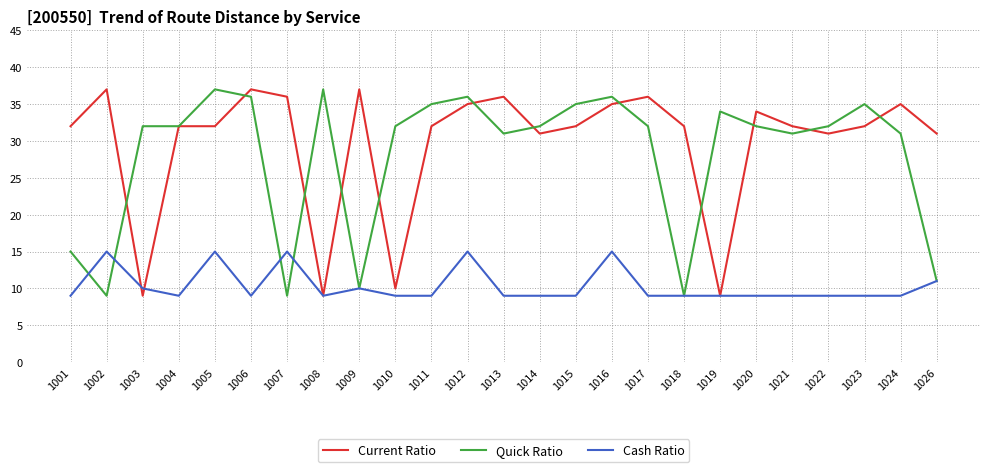

Count the number of categories in the chart.

25